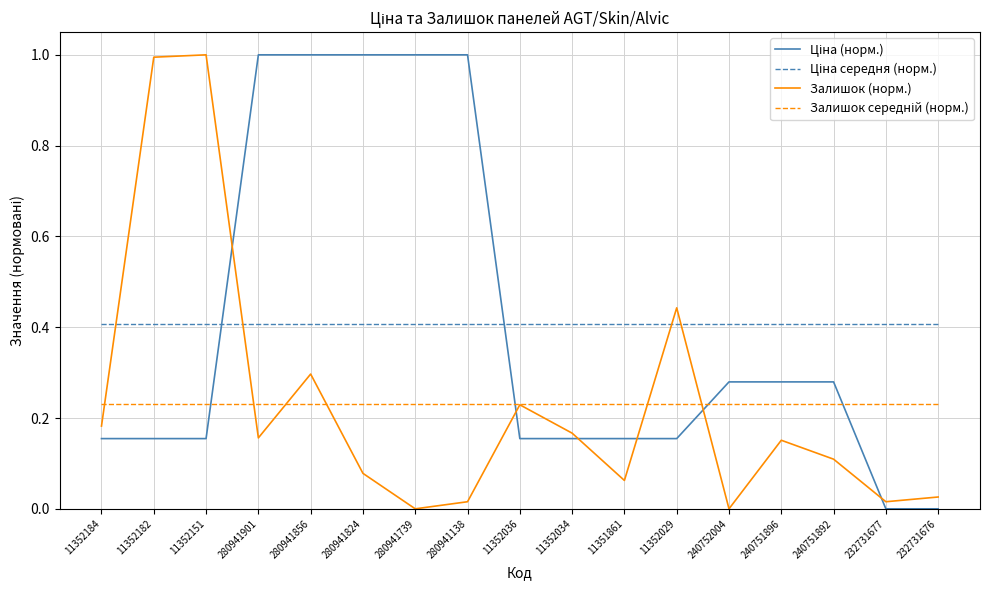

What position from the left is 240751892?

15